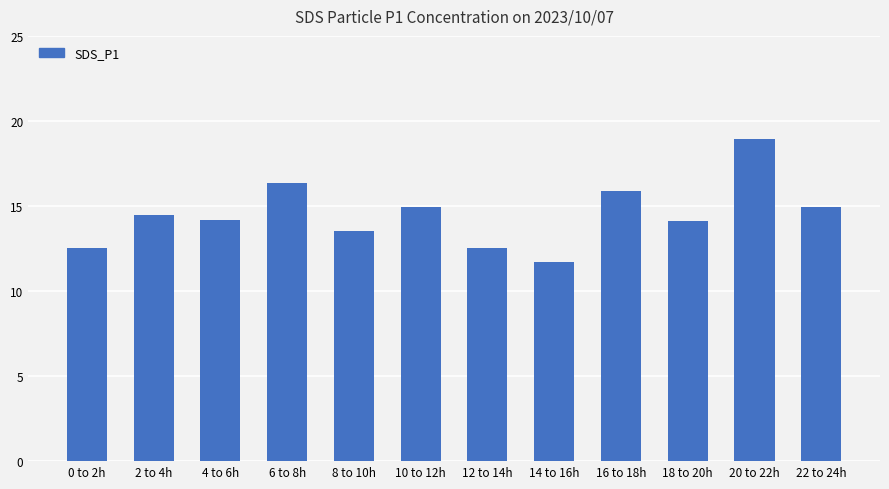

What position from the left is 10 to 12h?

6